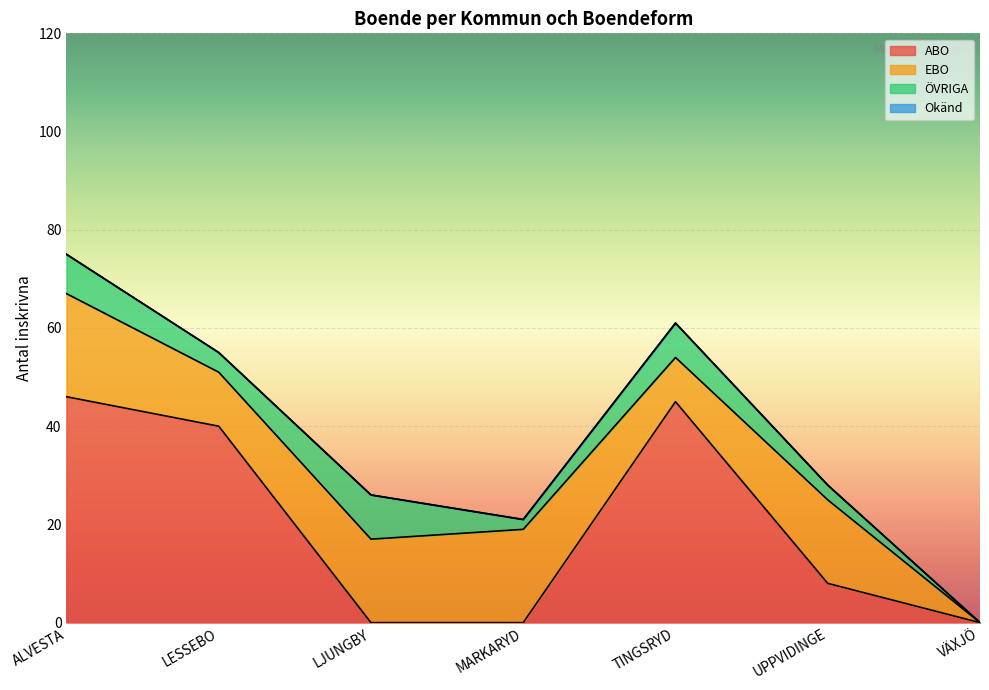

True or false: ABO has a value of 40 at LESSEBO.

True